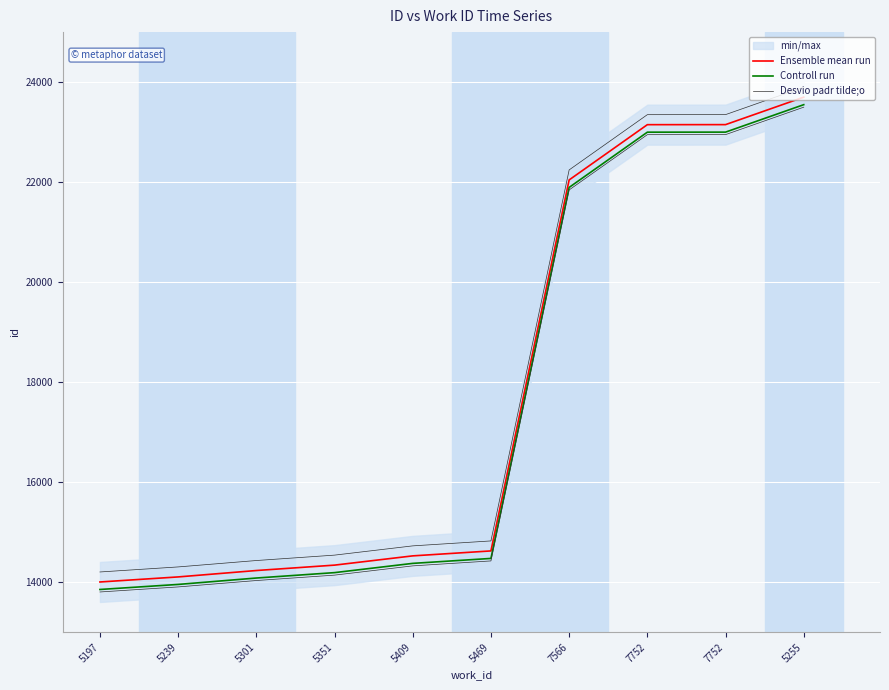

What is the average value of the Desvio padr tilde;o series?

17988